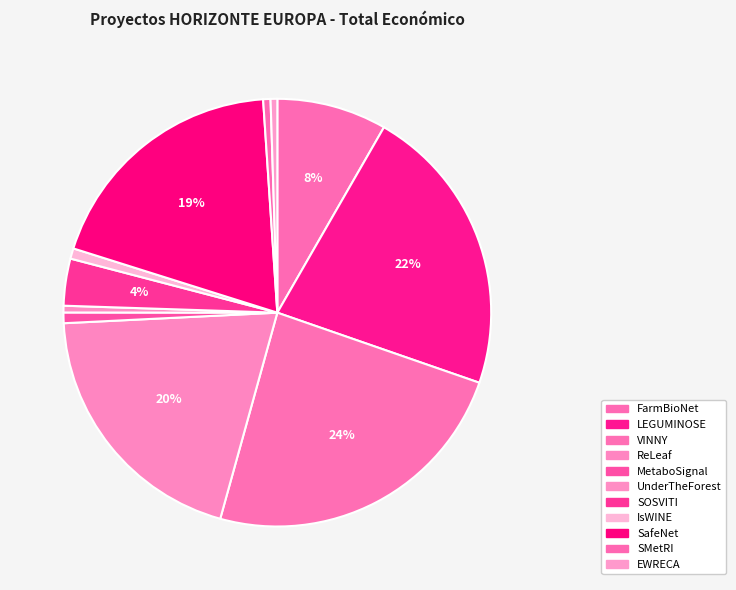

Is there a majority slice in this chart?

No